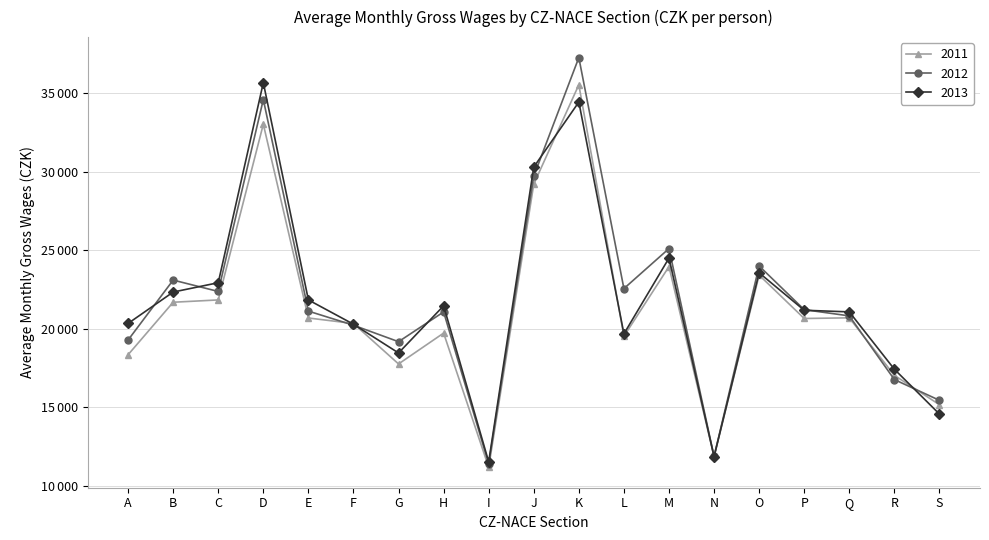

True or false: 2011 has more than 0 points higher than both neighbors.

True